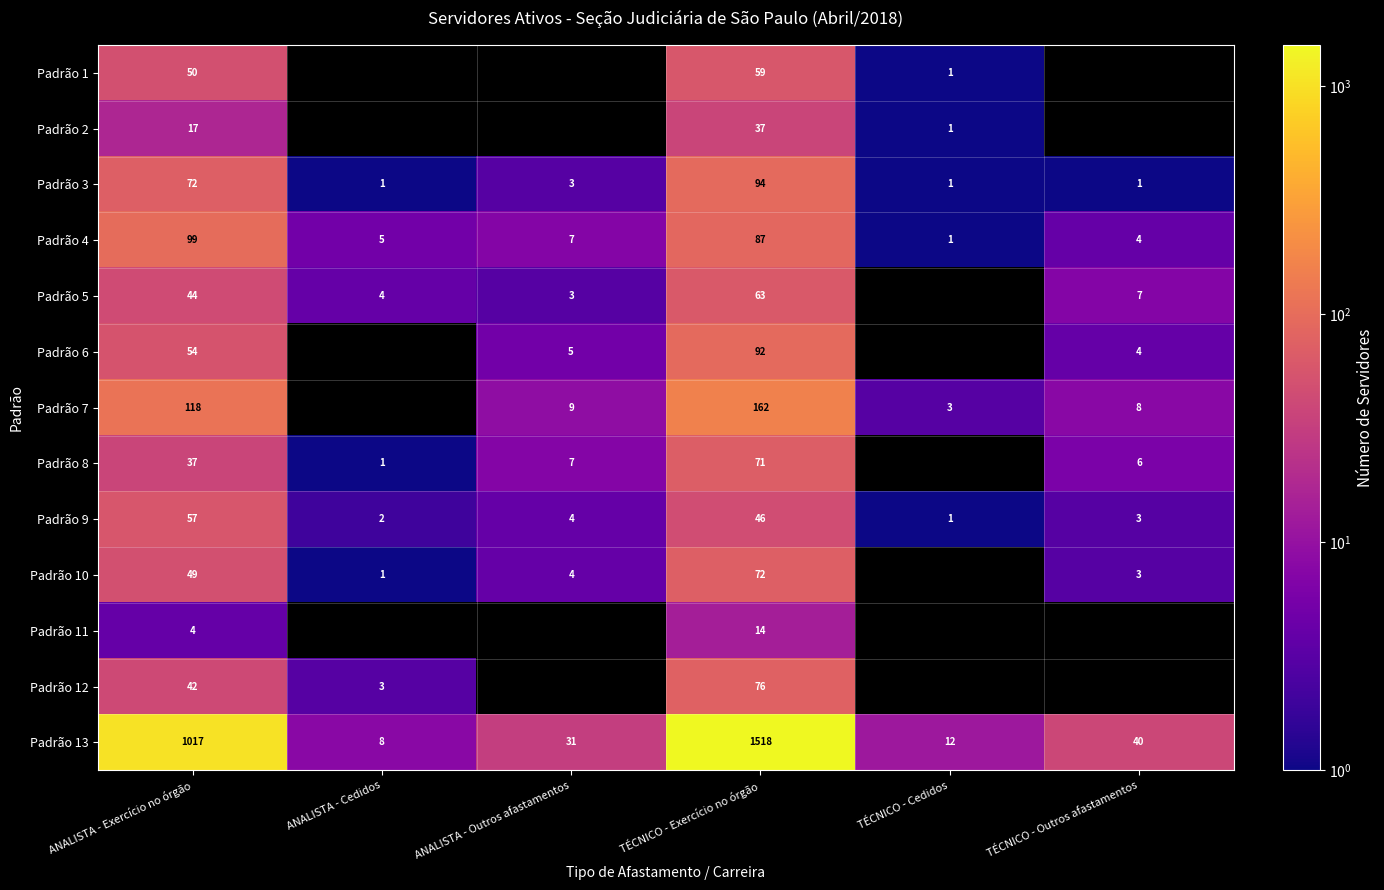

Where does the Padrão 9 series first go above 4?

ANALISTA - Exercício no órgão